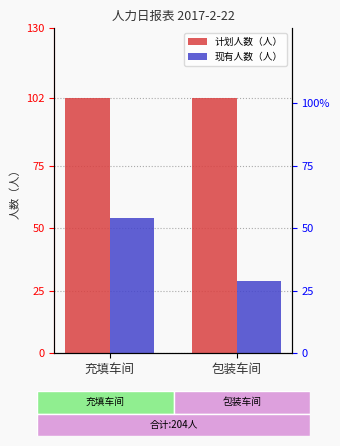

Rank the categories by 现有人数（人） value from lowest to highest.

包装车间, 充填车间